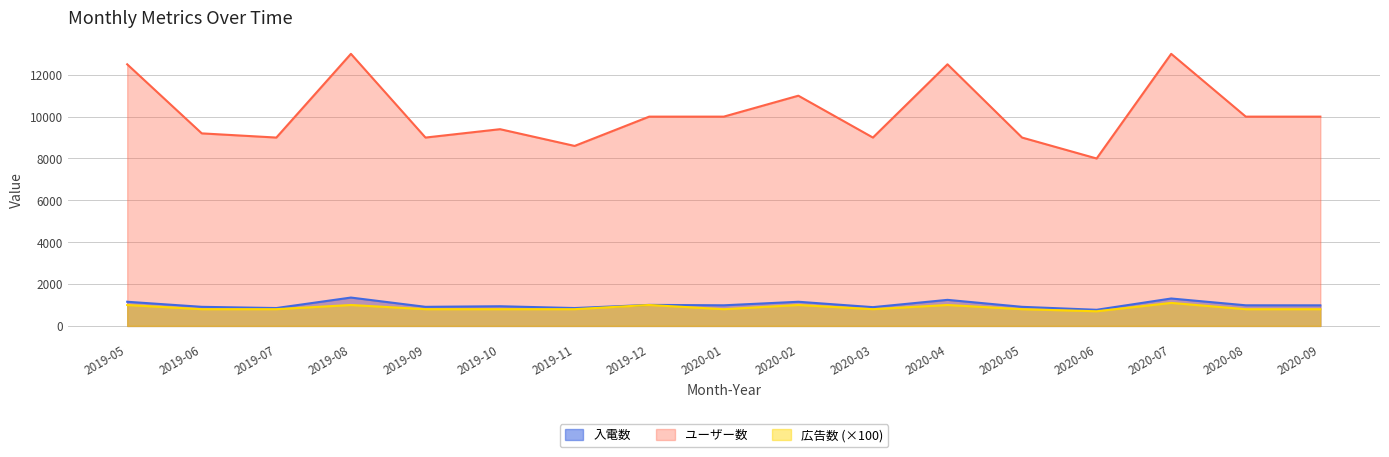

Where is the first local maximum for 入電数?

2019-08